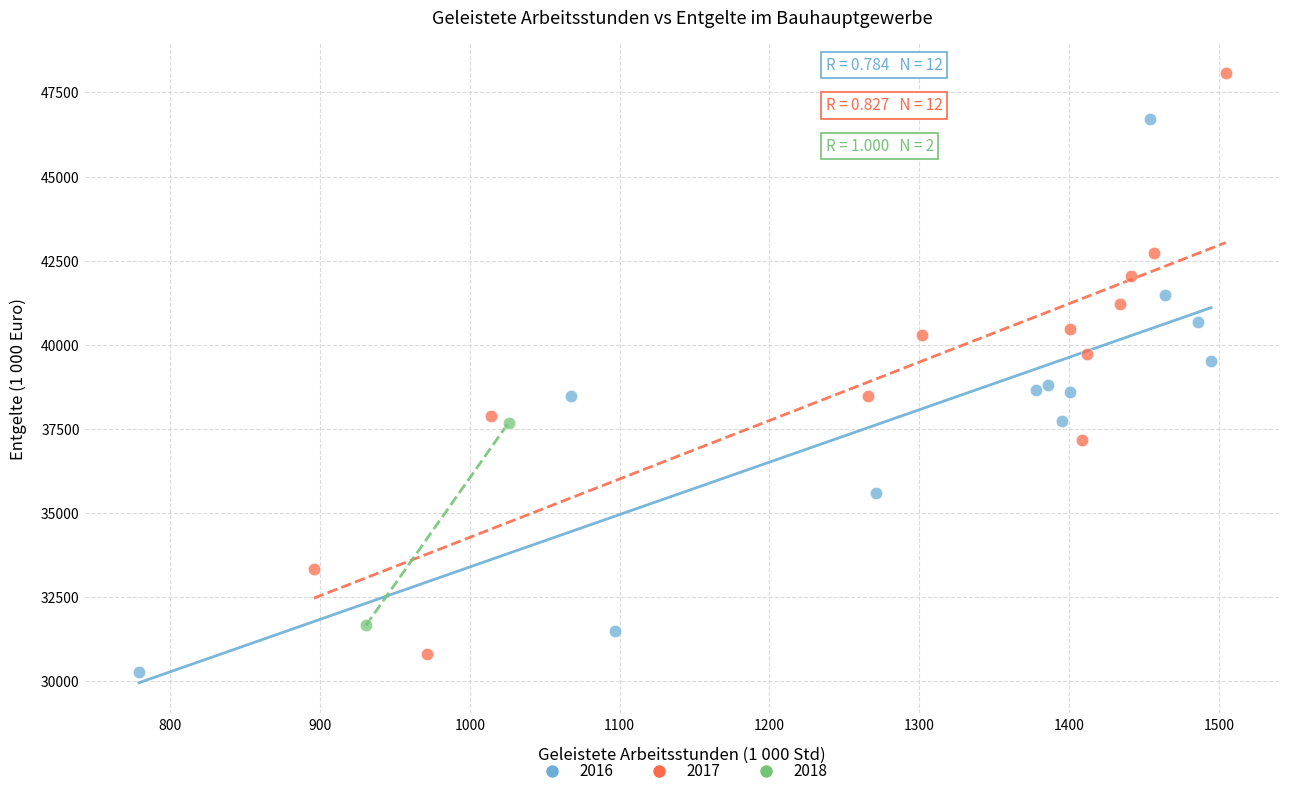

What are all the series names shown in the legend?

2016, 2017, 2018